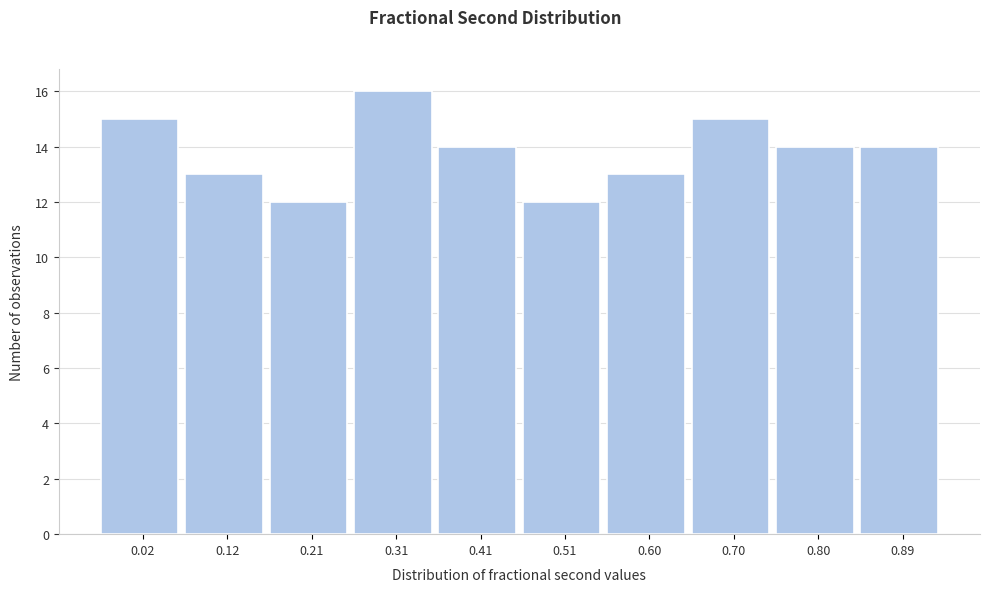

Reading right to left, extract all data points from this chart.

0.89=14	0.80=14	0.70=15	0.60=13	0.51=12	0.41=14	0.31=16	0.21=12	0.12=13	0.02=15